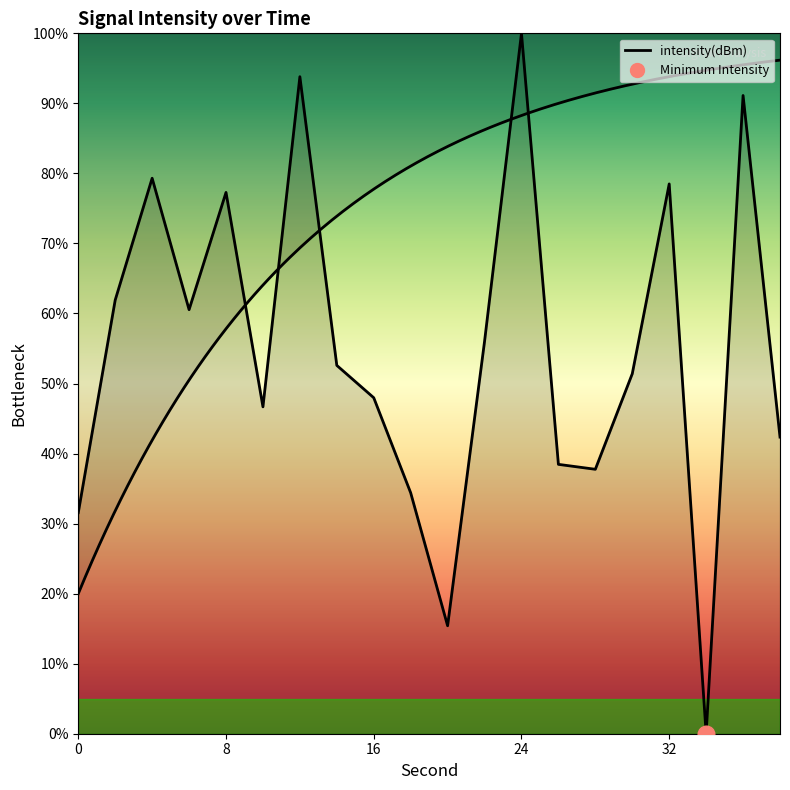

Rank the categories by value from highest to lowest.

24, 12, 36, 4, 32, 8, 2, 6, 22, 14, 30, 16, 10, 38, 26, 28, 18, 0, 20, 34